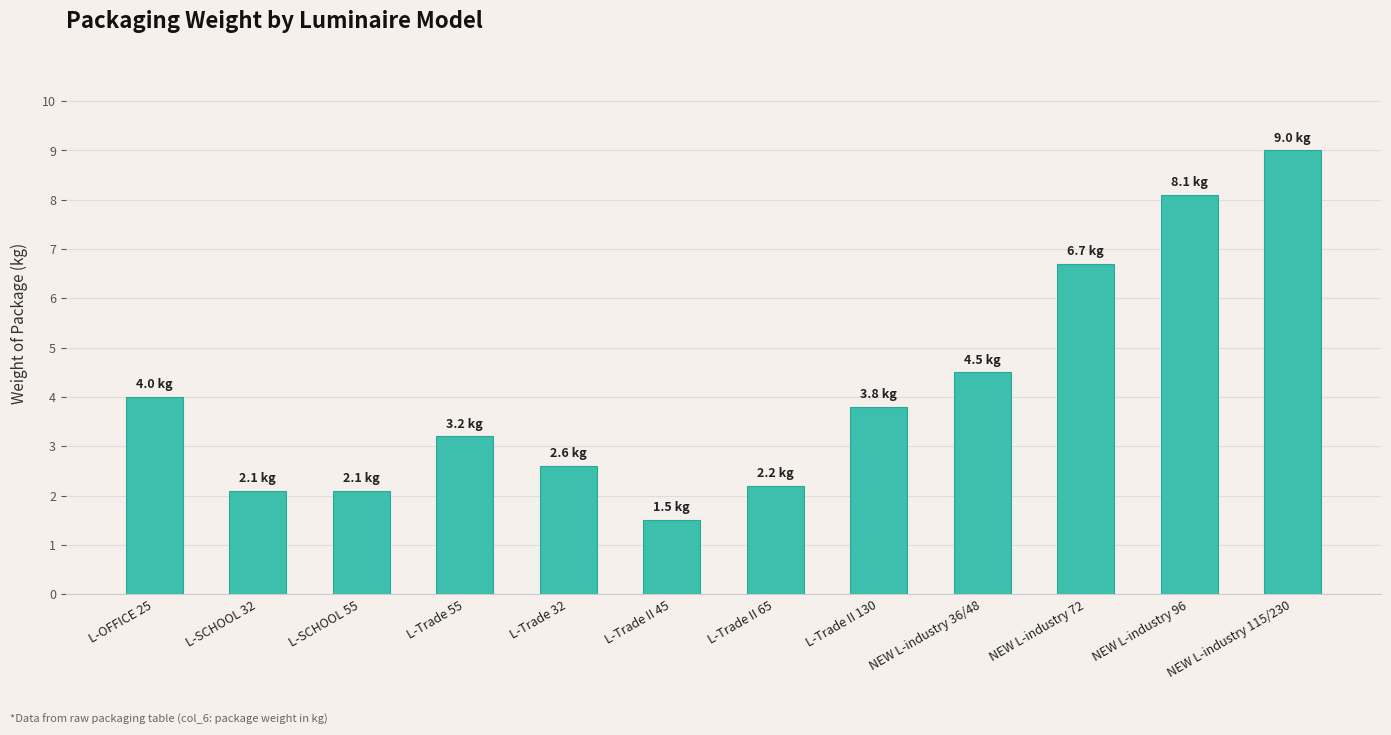

What is the difference between the values at L-SCHOOL 32 and L-OFFICE 25?

1.9